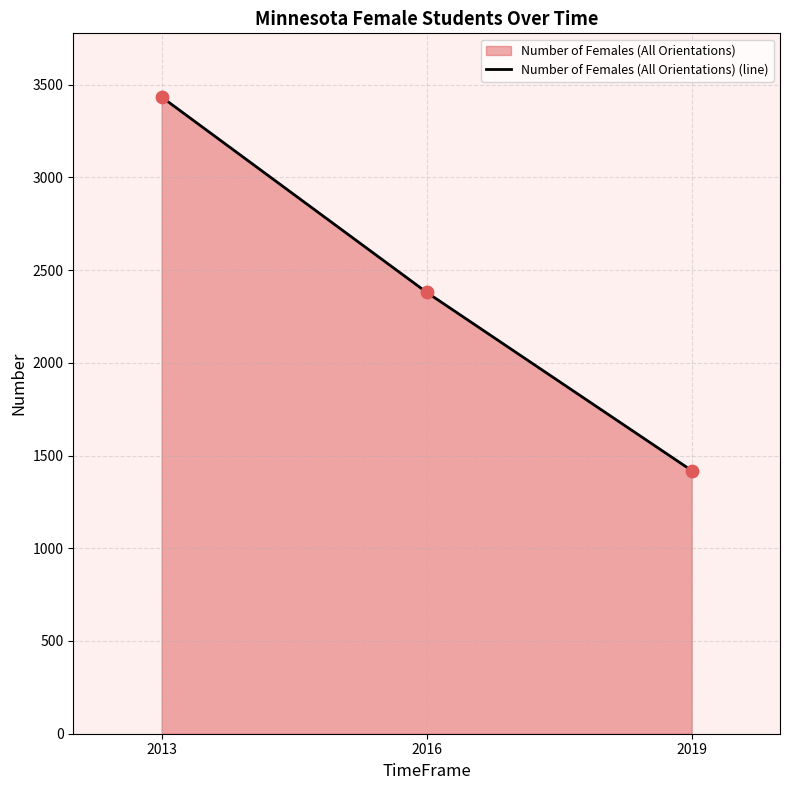

What is the change in value from 2016 to 2019?

-961